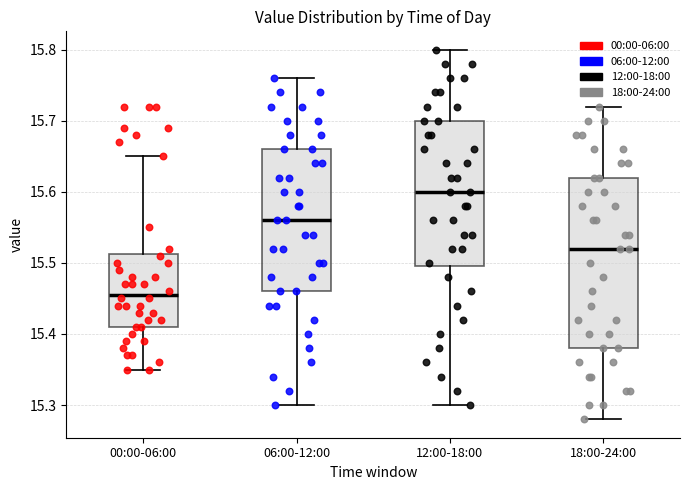

Reading left to right, transcribe this box plot: for each box, give where its median line is, the range the box spans, and where its two whiskers end, as read against the y-axis. The values are not printed on the chart, so give them approximately, as read against the axis.

00:00-06:00: median 15.46, box 15.41 to 15.51, whiskers 15.35 to 15.65
06:00-12:00: median 15.56, box 15.46 to 15.66, whiskers 15.30 to 15.76
12:00-18:00: median 15.60, box 15.50 to 15.70, whiskers 15.30 to 15.80
18:00-24:00: median 15.52, box 15.38 to 15.62, whiskers 15.28 to 15.72